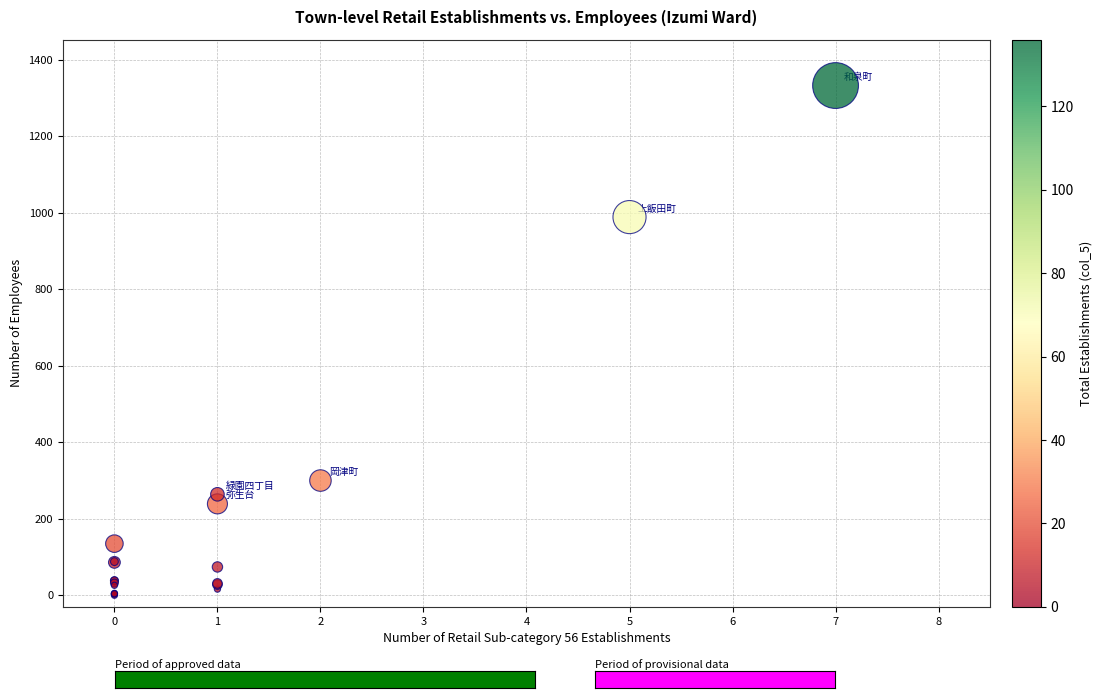

What Y value in the scatter plot is closest to 666?

989